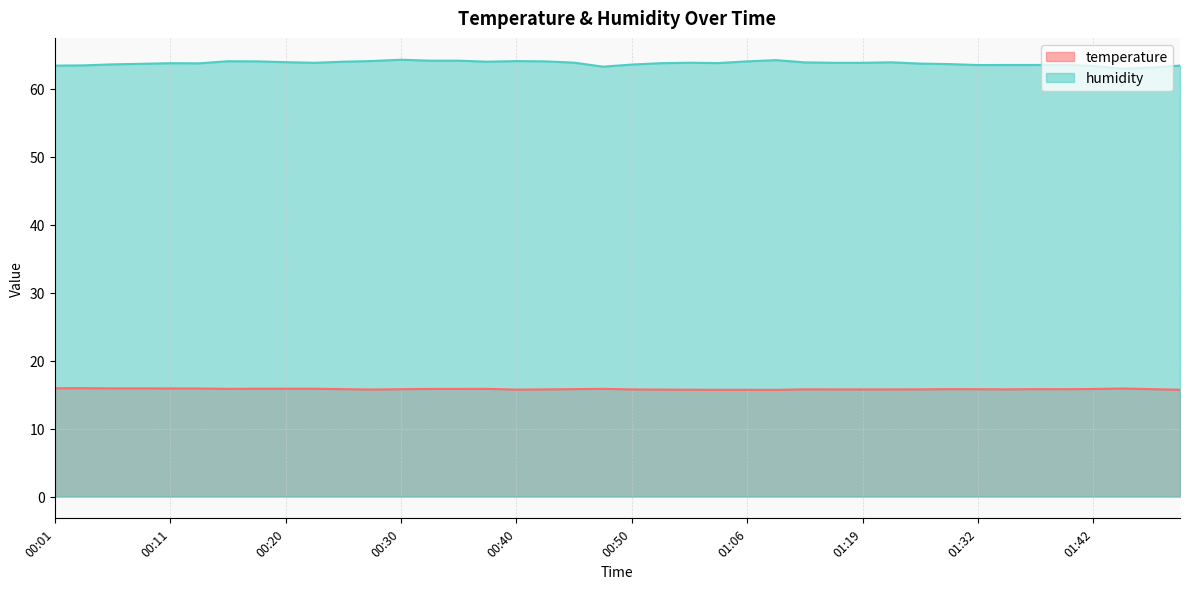

What is the spread (max minus min) of values at 00:13?

47.9